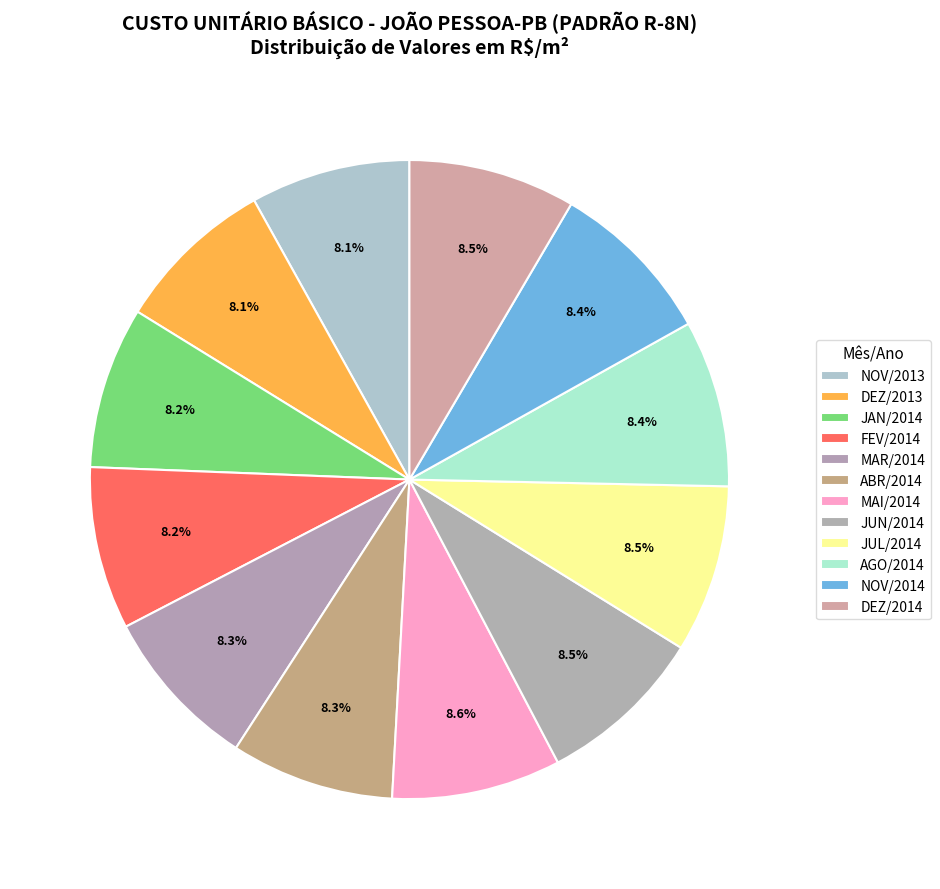

What is the change in value from JUL/2014 to AGO/2014?

-3.8